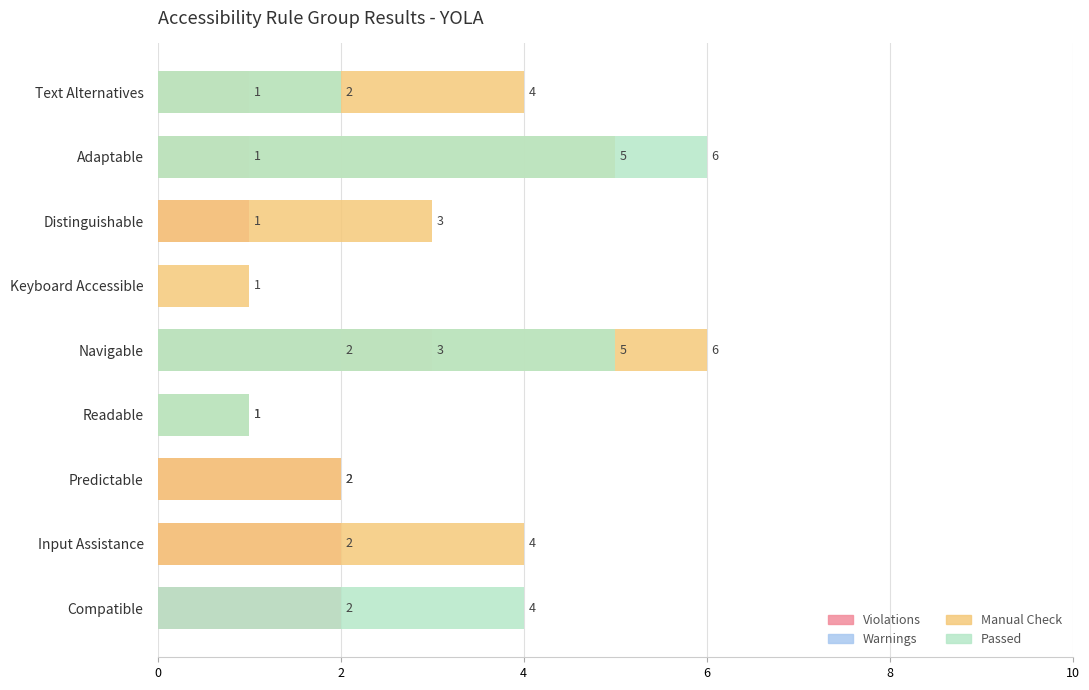

Reading left to right, what are all the values shown in this chart?

Violations: 1	1	1	0	3	0	2	2	2
Warnings: 0	0	0	0	2	0	0	0	0
Manual Check: 4	5	3	1	6	1	2	4	0
Passed: 2	6	0	0	5	1	0	0	4